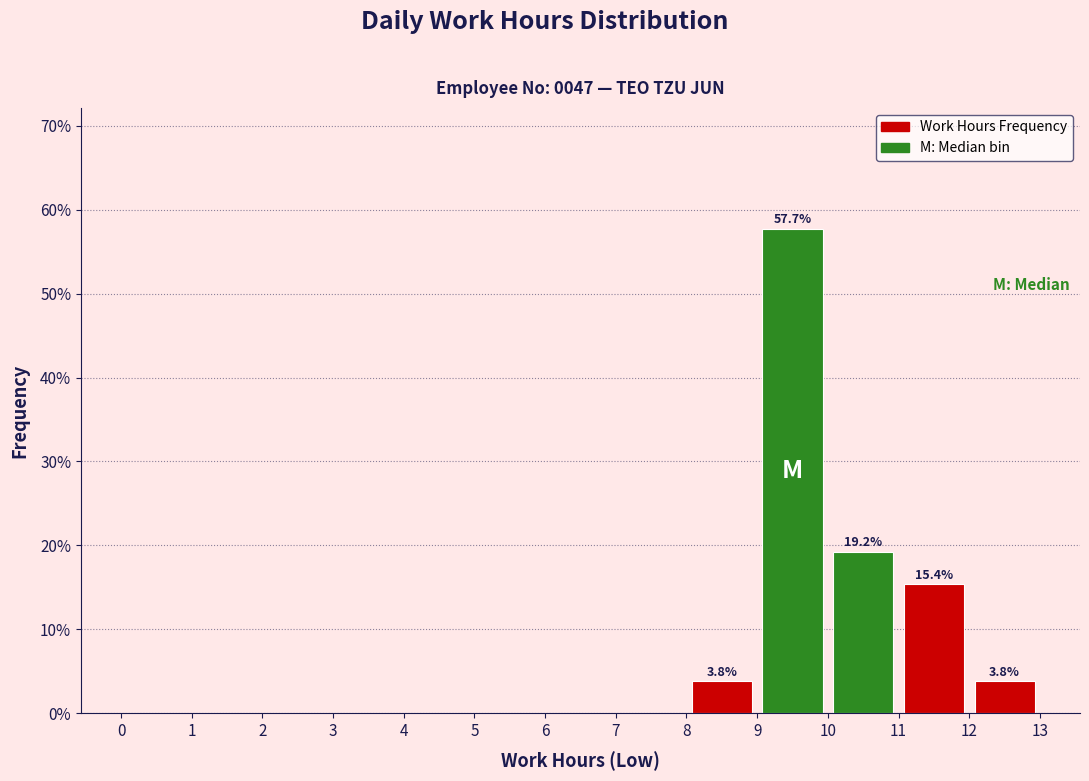

Which range on the x-axis has the tallest bar?

9 to 10